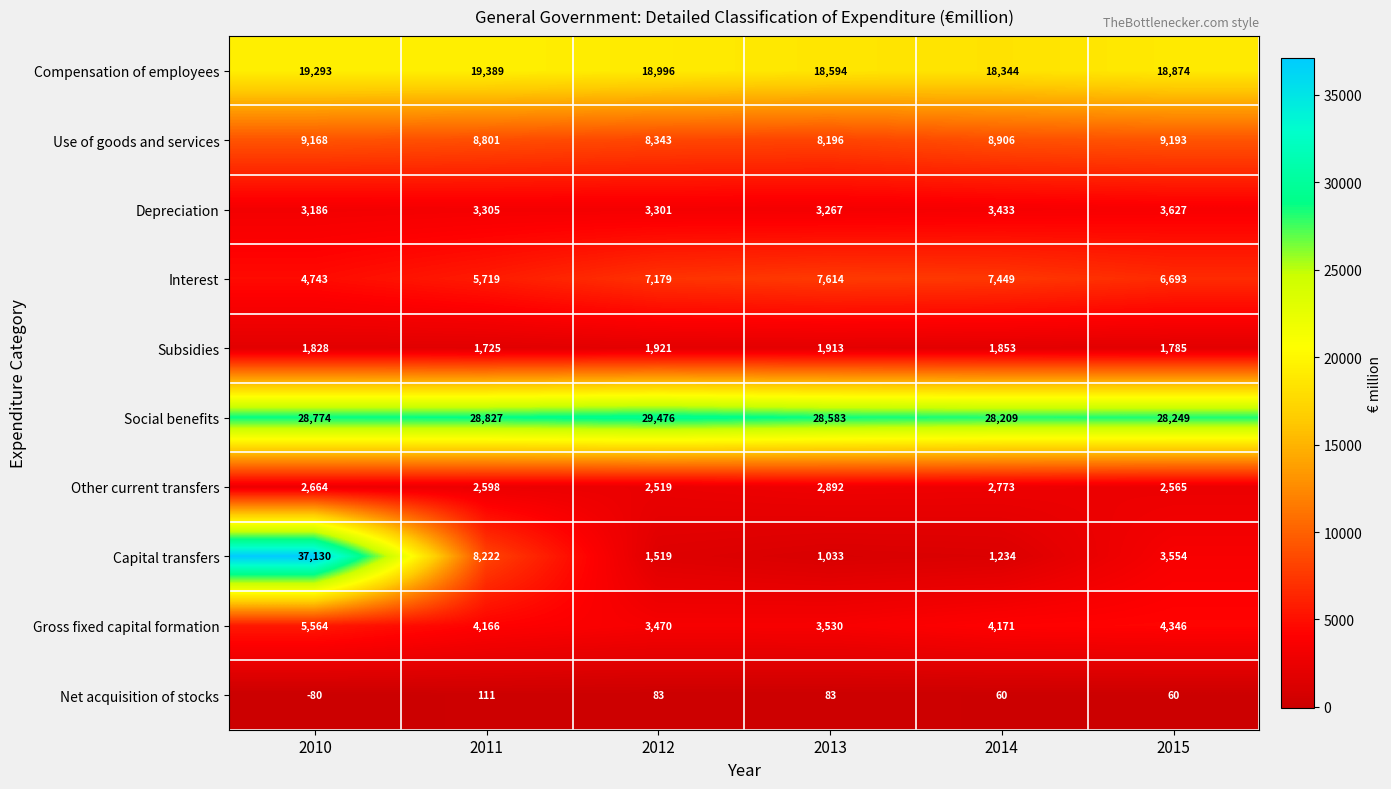

True or false: Capital transfers has a value of 4583 at 2011.

False